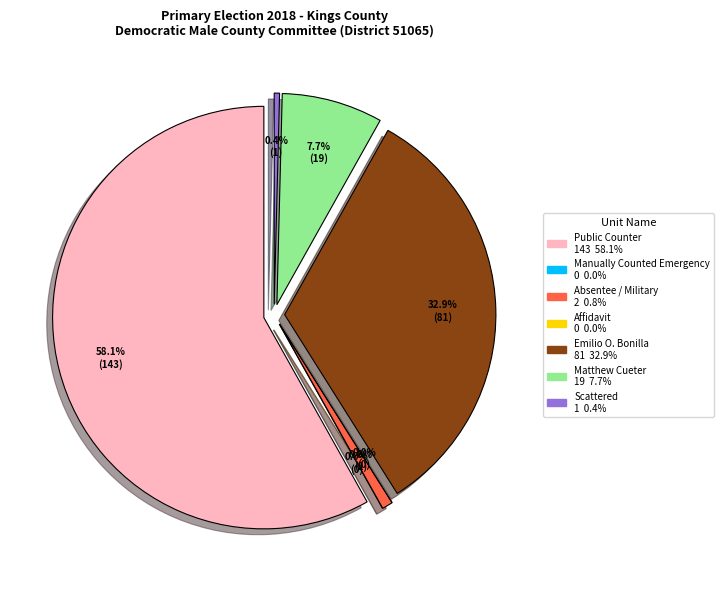

To the nearest percent, what is the average slice percentage?

14%